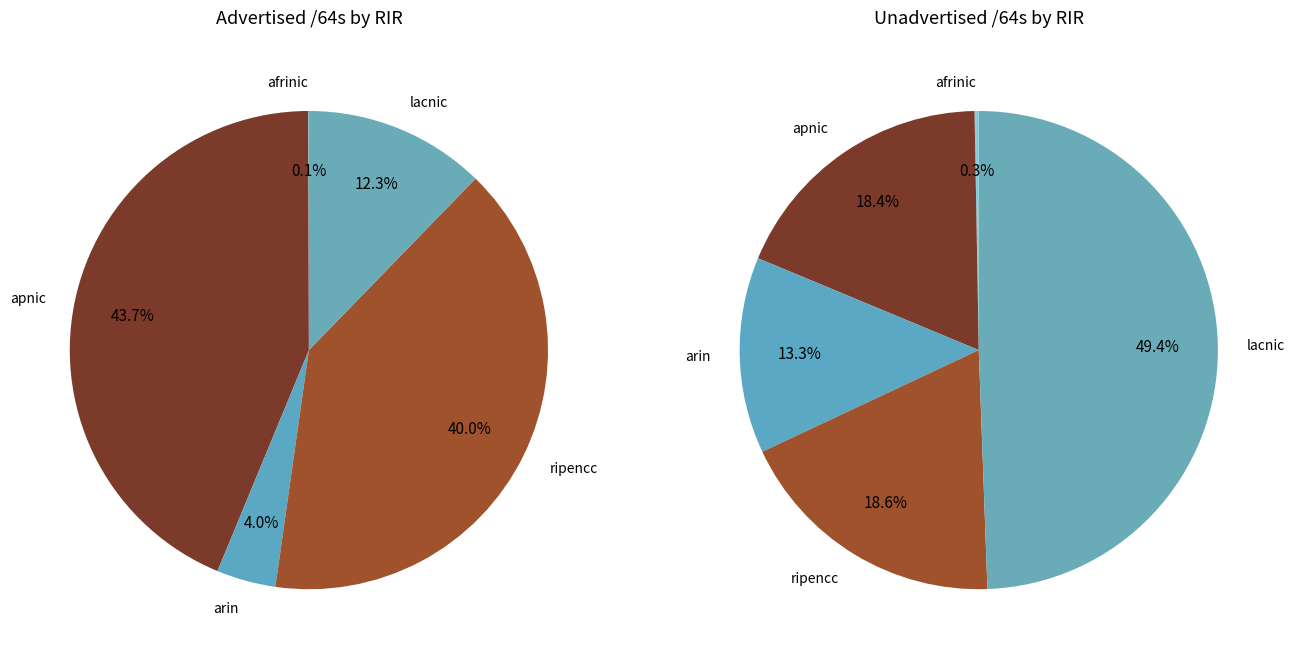

Count the number of slices in the pie.

5